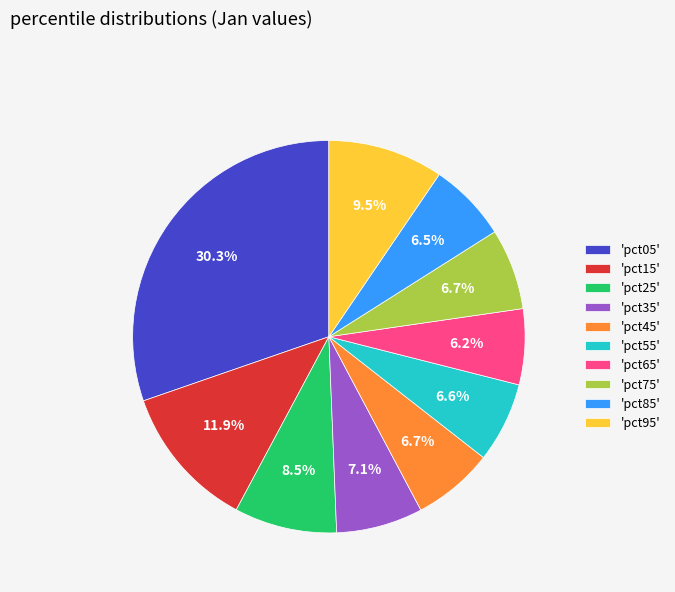

What is the largest slice in the pie chart?

'pct05'